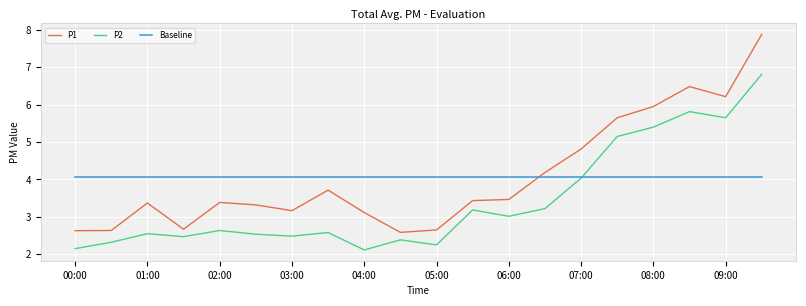

Rank the series by their maximum value, from lowest to highest.

Baseline, P2, P1